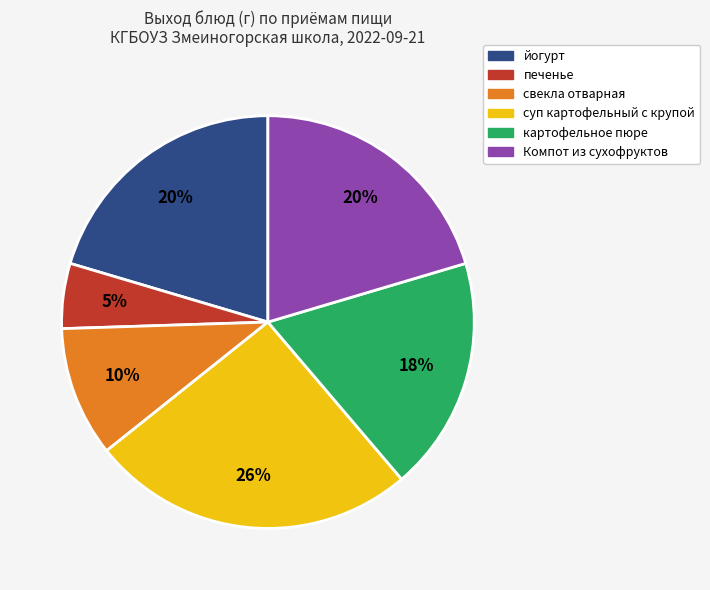

To the nearest percent, what is the average slice percentage?

17%